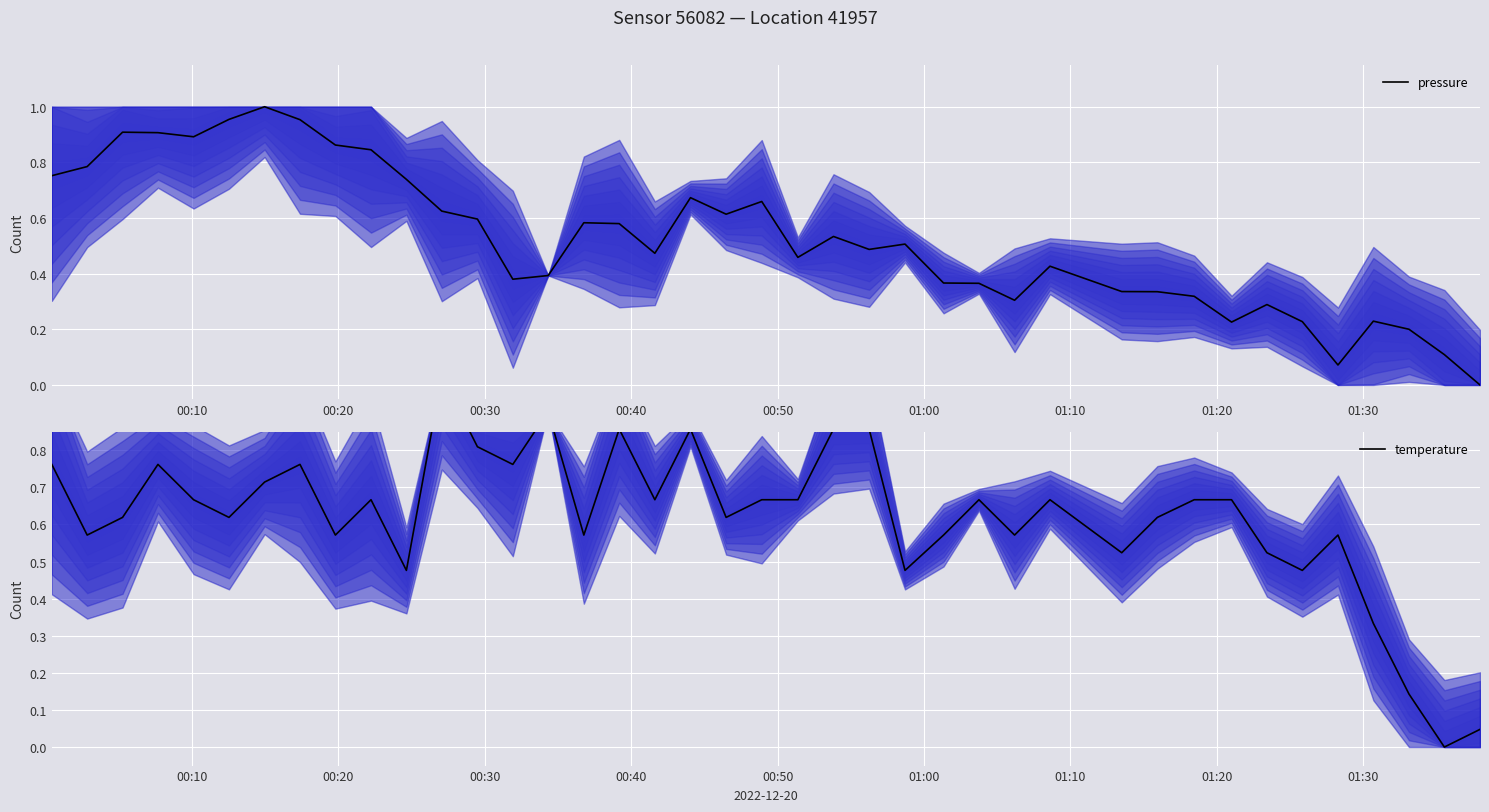

How many lines are shown in the chart?

2